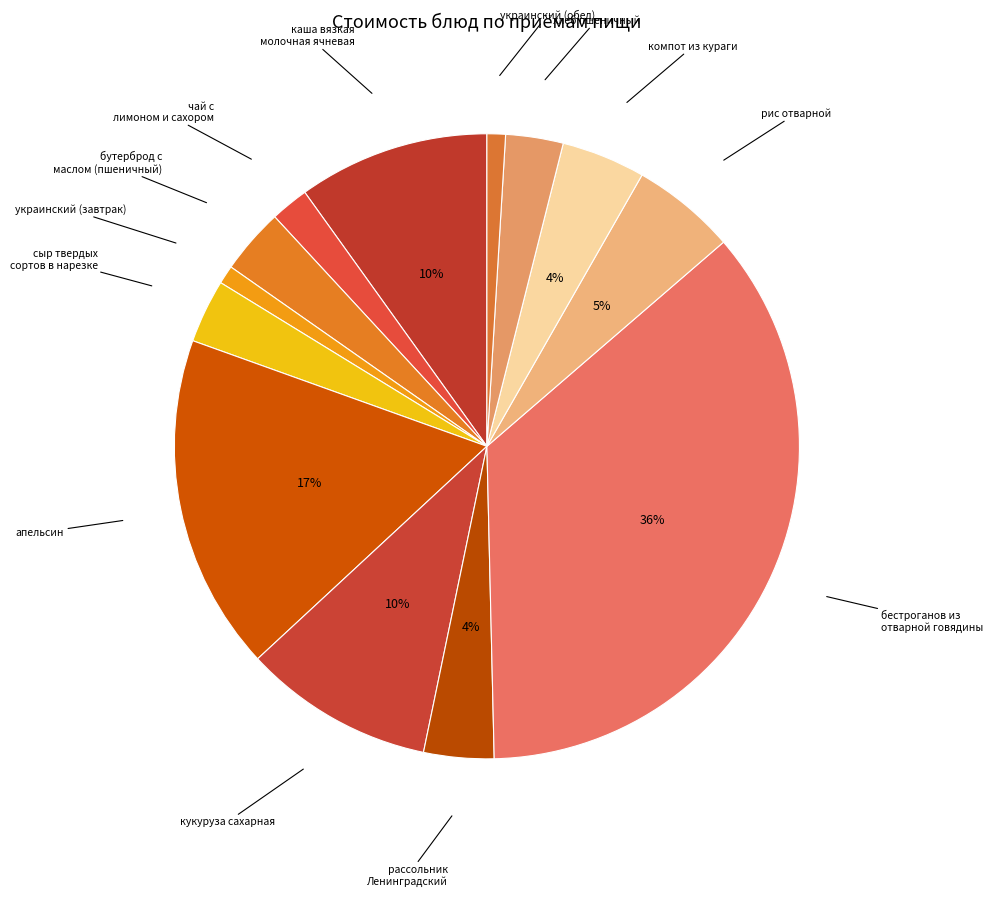

What is the ratio of the value at чай с лимоном и сахором to the value at рассольник Ленинградский?

0.5